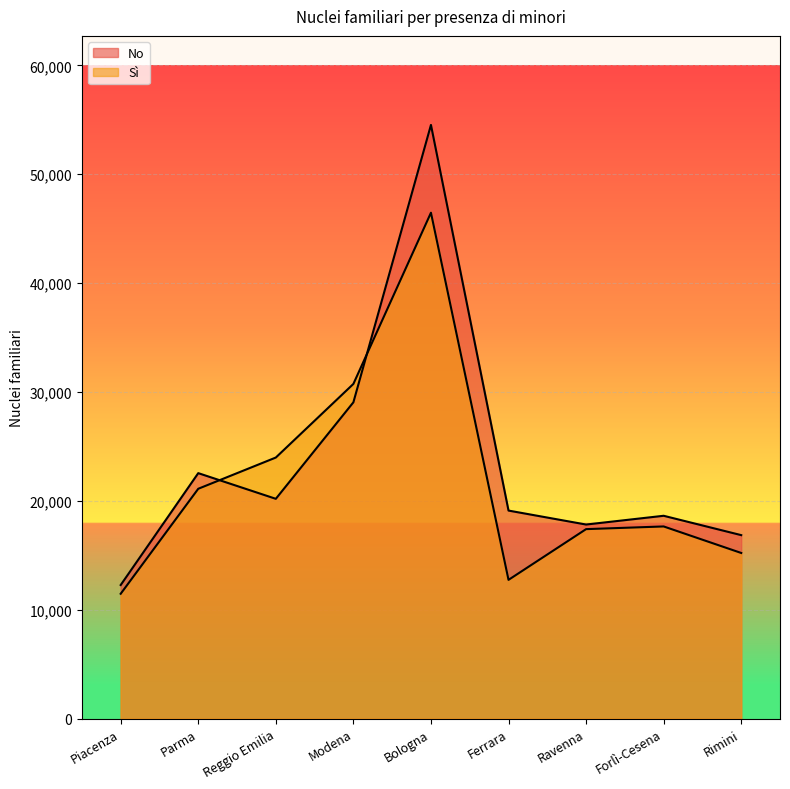

What is the difference between the highest and lowest values at Ravenna?

422